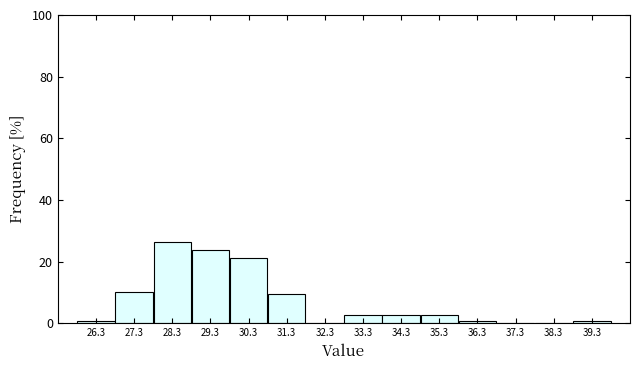

How tall is the bar that spans 30.8 to 31.8 on the x-axis? Neither the bar edges nor the heights are printed on the chart, so give them approximately, as read against the axes.

10